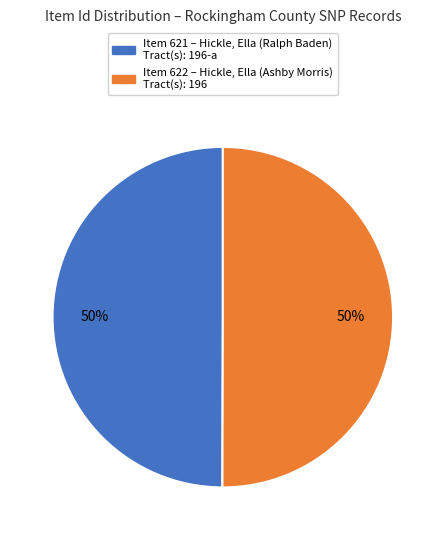

How many segments does this pie chart have?

2